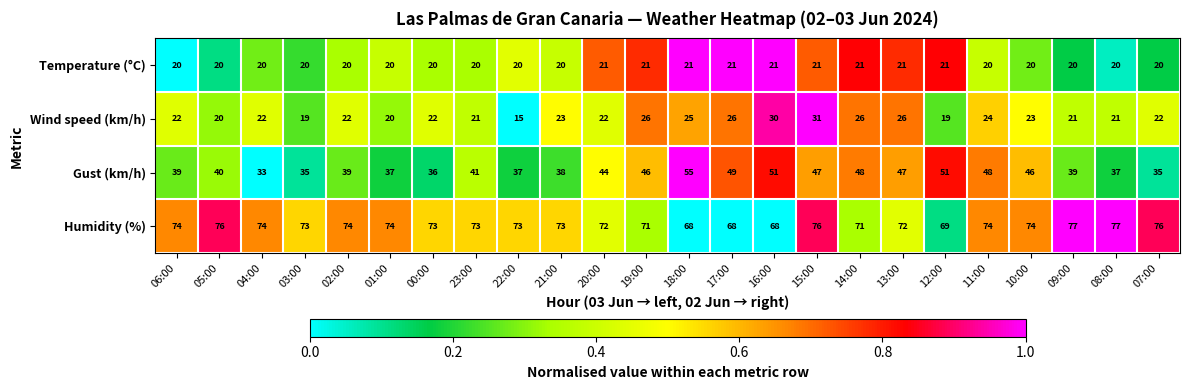

The value of Gust (km/h) at 10:00 is 82. True or false?

False